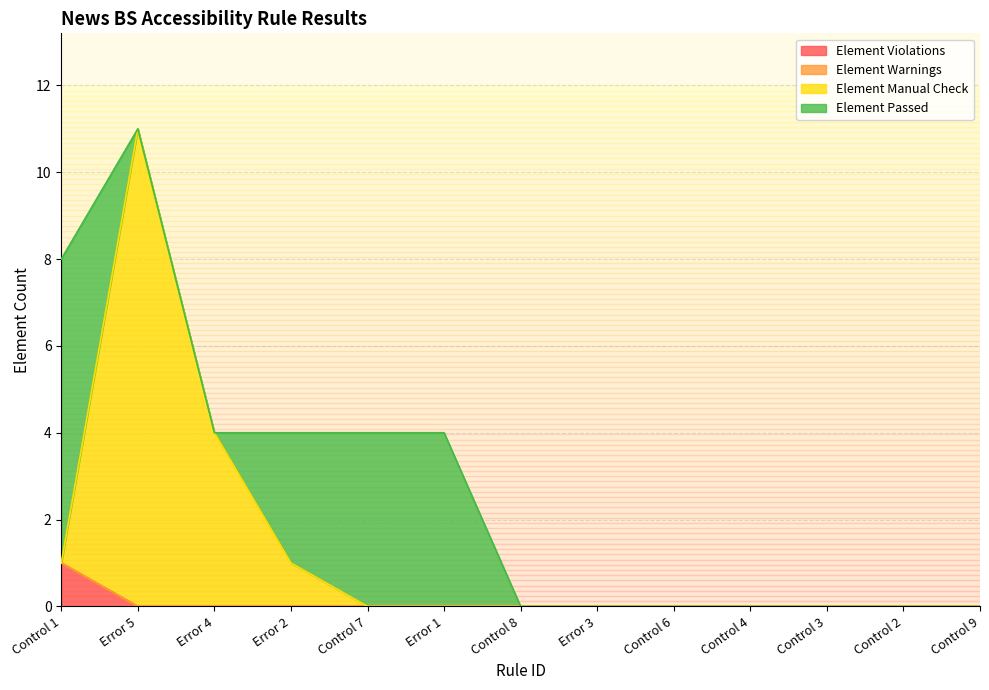

Does the chart have visible grid lines?

Yes